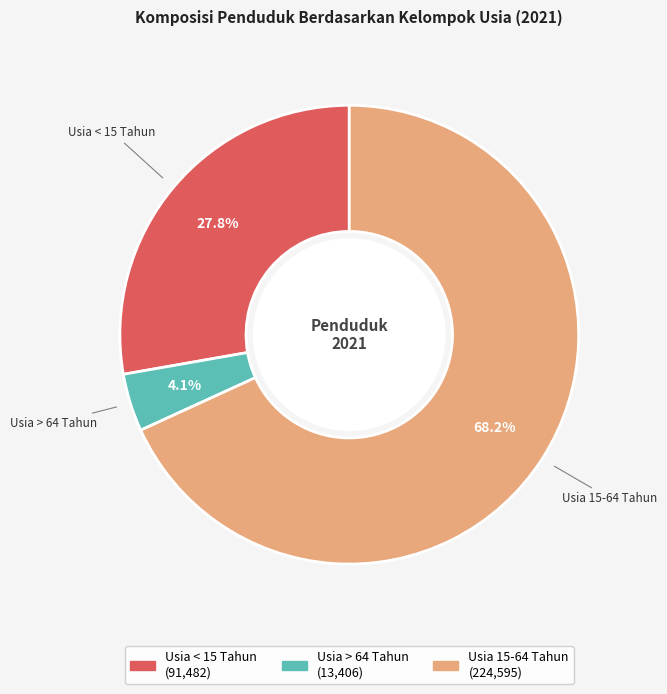

Is there a majority slice in this chart?

Yes